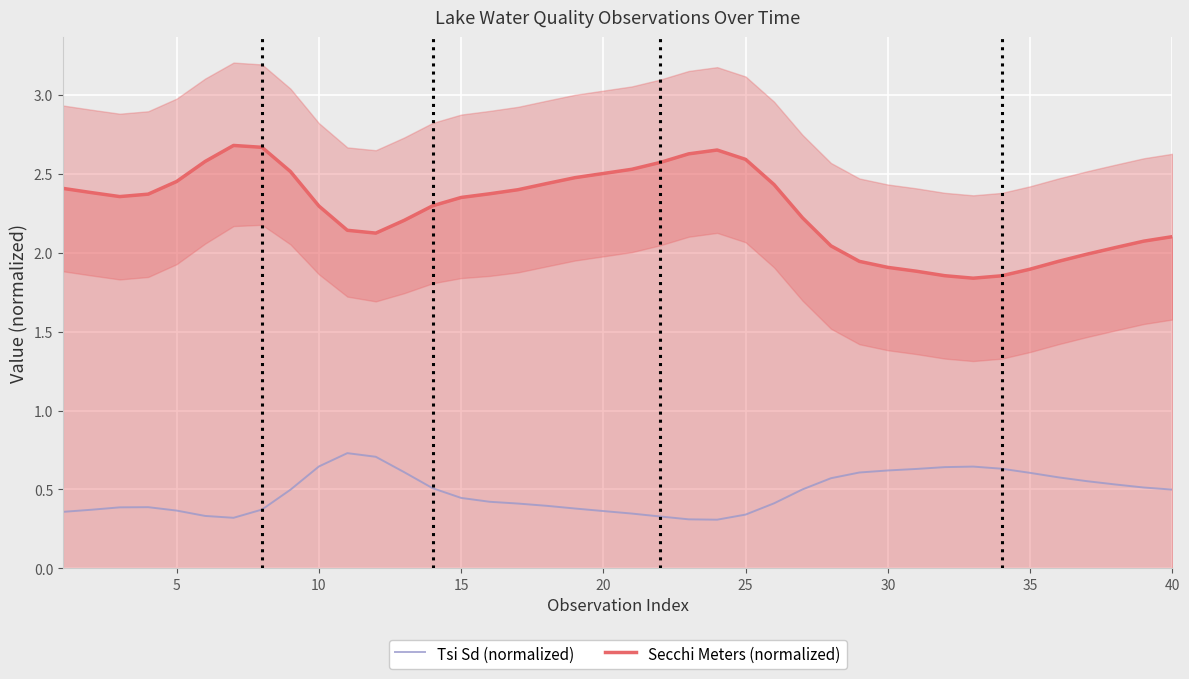

Reading right to left, extract all data points from this chart.

Tsi Sd (normalized): 0.5	0.5	0.5	0.6	0.6	0.6	0.6	0.6	0.6	0.6	0.6	0.6	0.6	0.5	0.4	0.3	0.3	0.3	0.3	0.3	0.4	0.4	0.4	0.4	0.4	0.4	0.5	0.6	0.7	0.7	0.6	0.5	0.4	0.3	0.3	0.4	0.4	0.4	0.4	0.4
Secchi Meters (normalized): 2.1	2.1	2.0	2.0	1.9	1.9	1.9	1.8	1.9	1.9	1.9	1.9	2.0	2.2	2.4	2.6	2.7	2.6	2.6	2.5	2.5	2.5	2.4	2.4	2.4	2.4	2.3	2.2	2.1	2.1	2.3	2.5	2.7	2.7	2.6	2.5	2.4	2.4	2.4	2.4